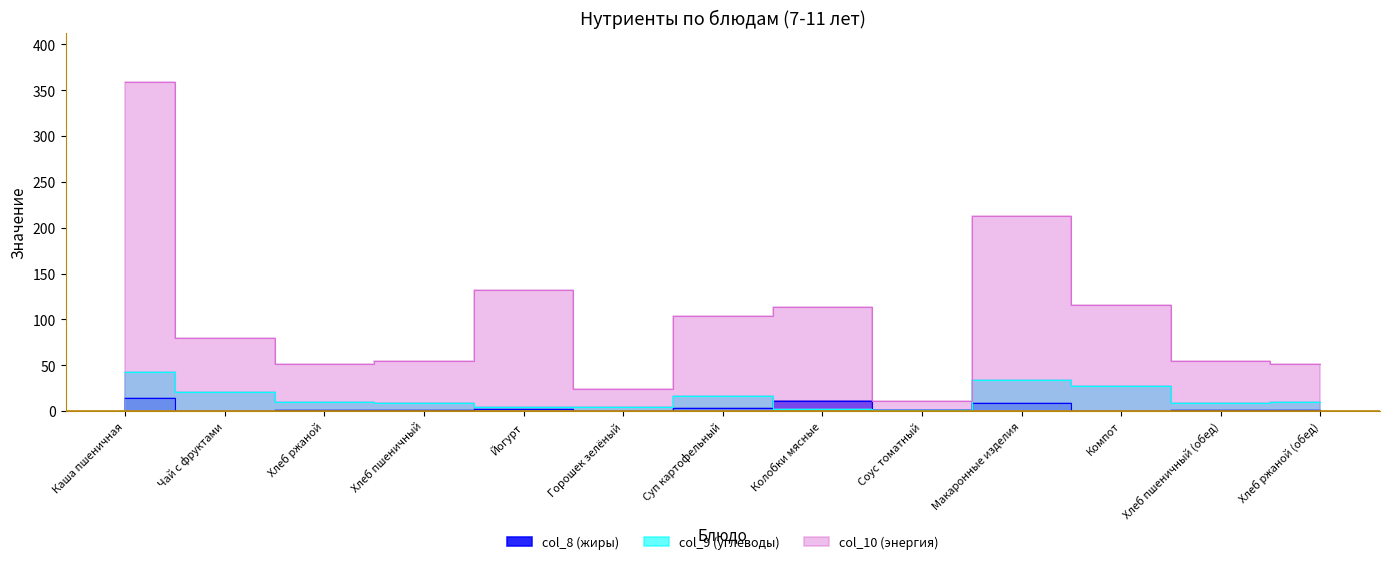

The value of col_8 (жиры) at Хлеб пшеничный is 0.3. True or false?

False